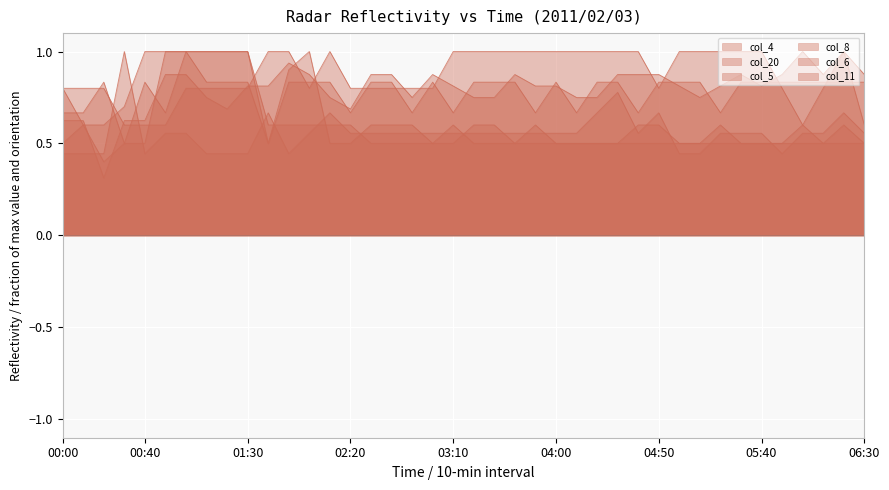

Is it true that col_11 equals 1.7 at 05:40?

False